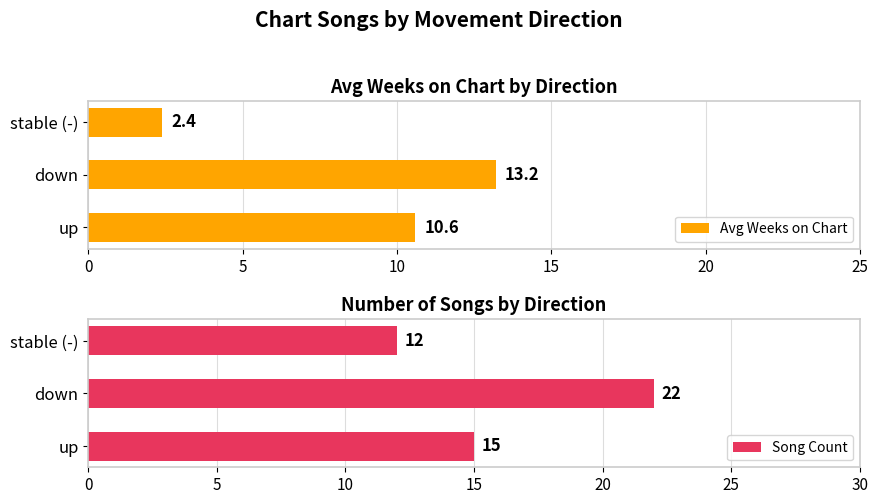

How many series are shown in this chart?

2